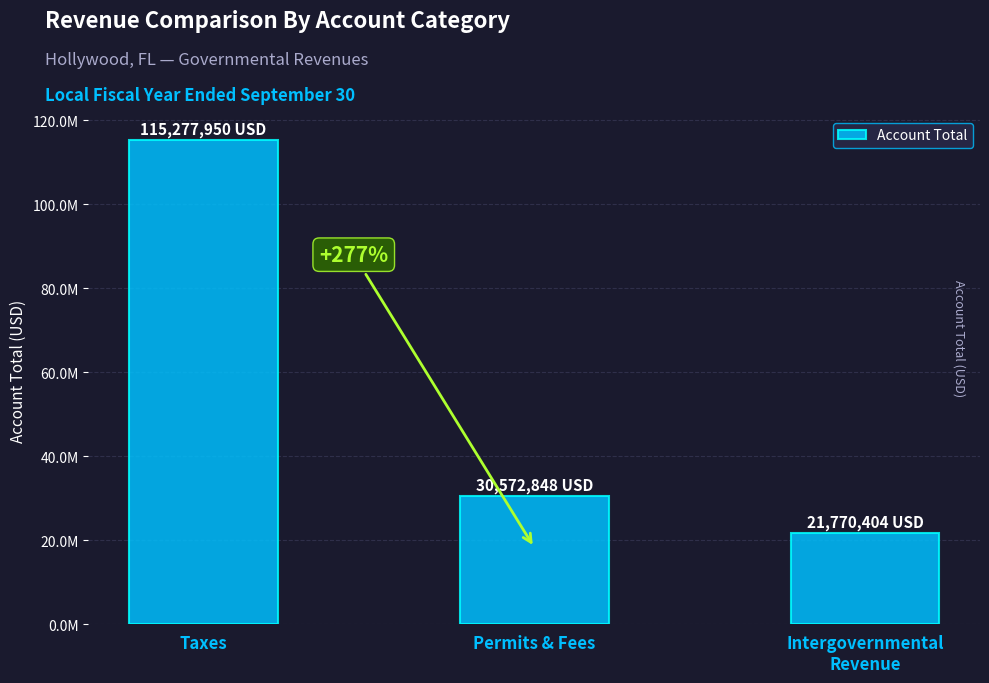

At which label does the data first exceed 30572848?

Taxes